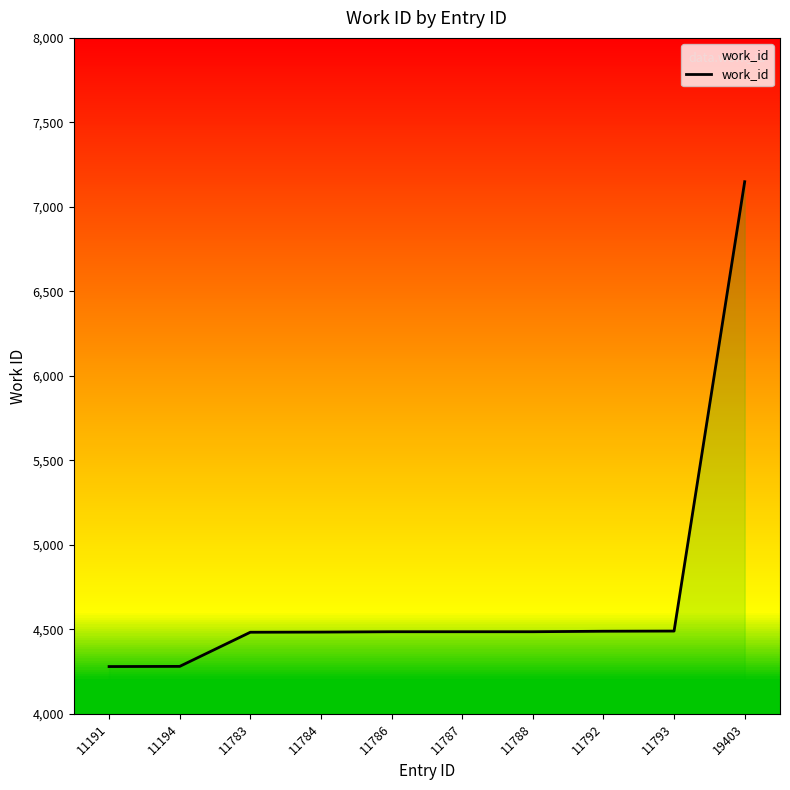

Is it true that the value at 11194 is 4281?

True